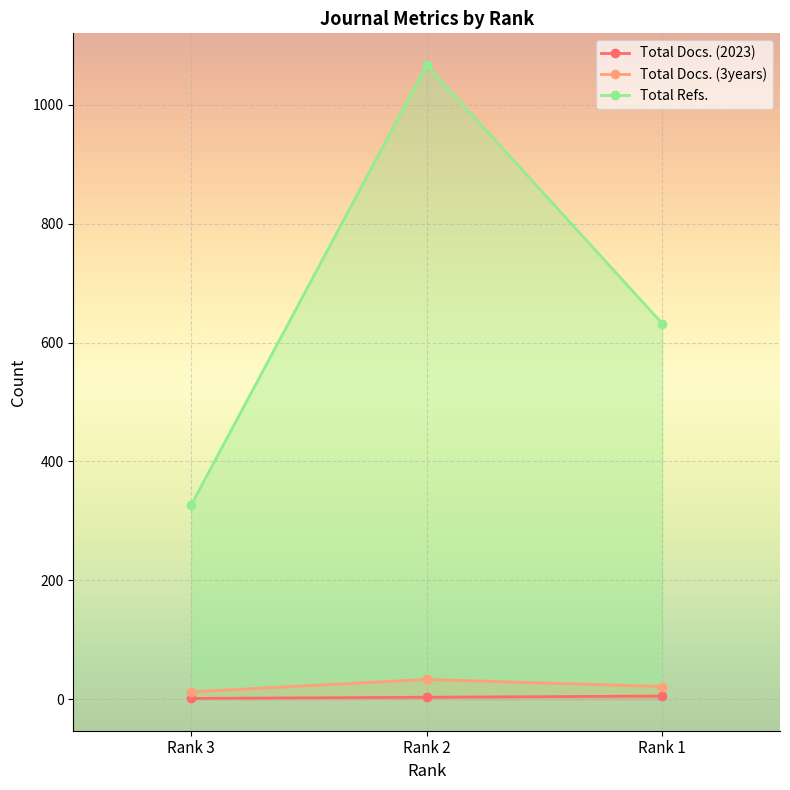

Which series has the widest spread of values?

Total Refs.